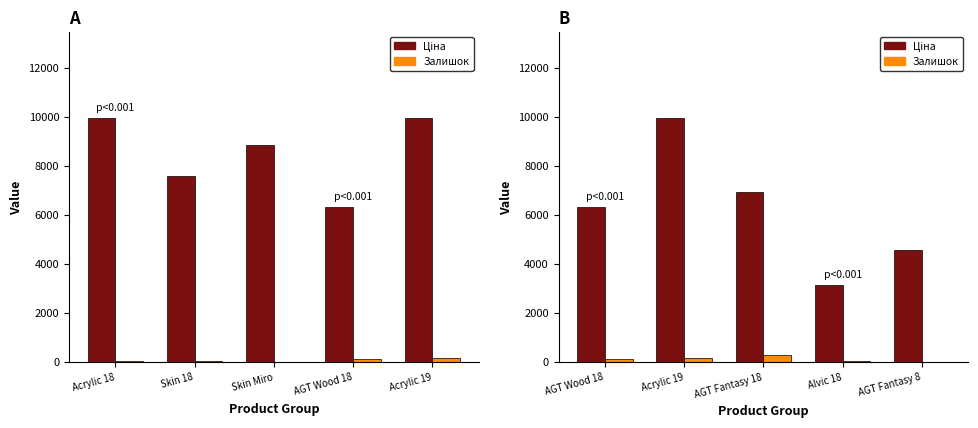

What position from the left is AGT Fantasy 8?

5